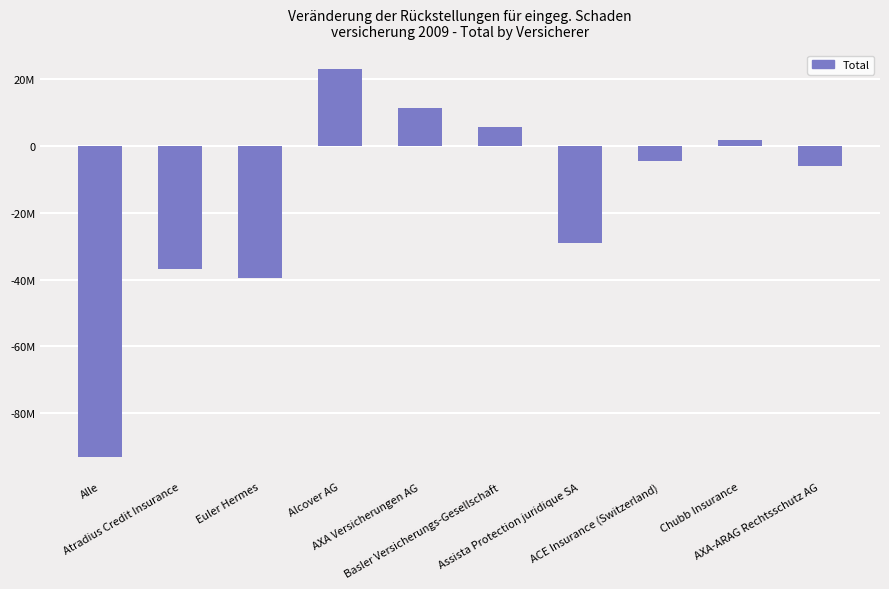

List the labels in order of value, smallest first.

Alle, Euler Hermes, Atradius Credit Insurance, Assista Protection juridique SA, AXA-ARAG Rechtsschutz AG, ACE Insurance (Switzerland), Chubb Insurance, Basler Versicherungs-Gesellschaft, AXA Versicherungen AG, Alcover AG